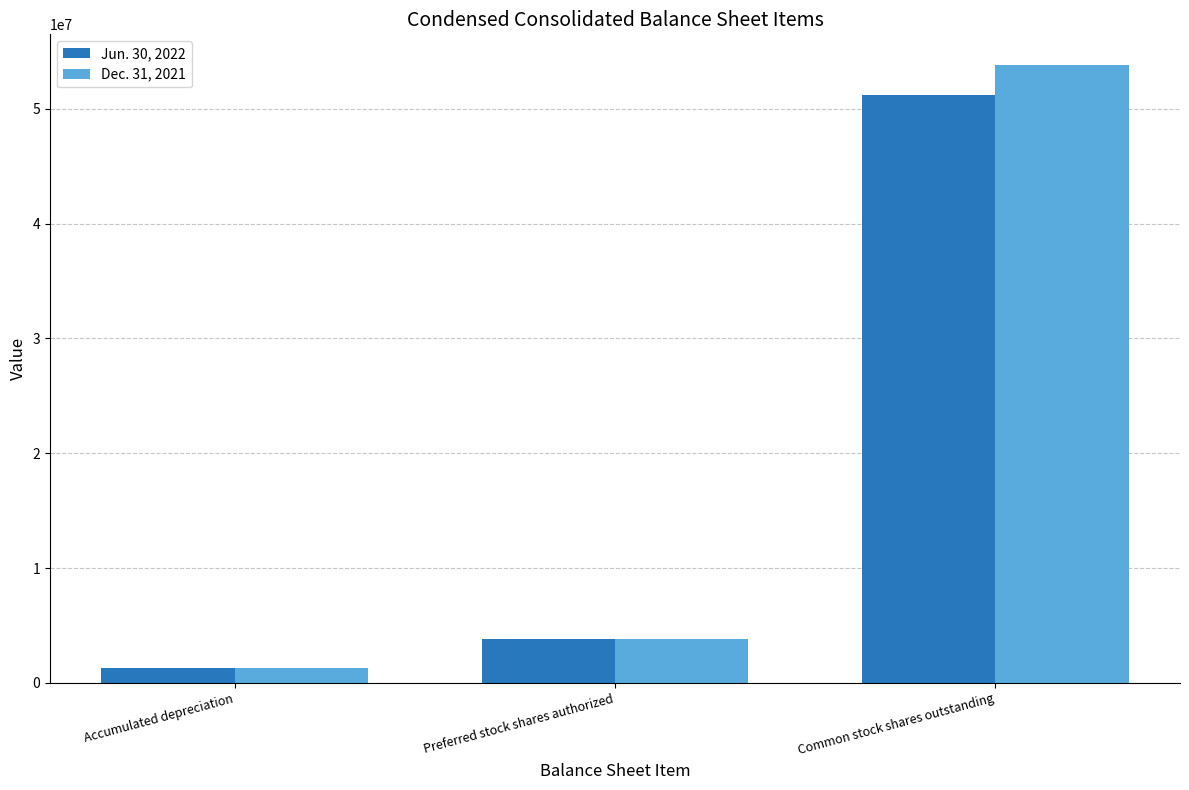

What is the smallest value displayed?

1273637